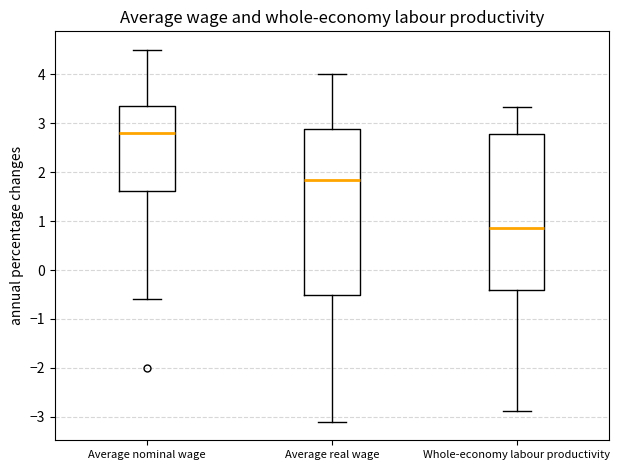

Where is the upper edge of the box for Average nominal wage on the y-axis? The values are not printed on the chart, so give them approximately, as read against the axis.

3.4